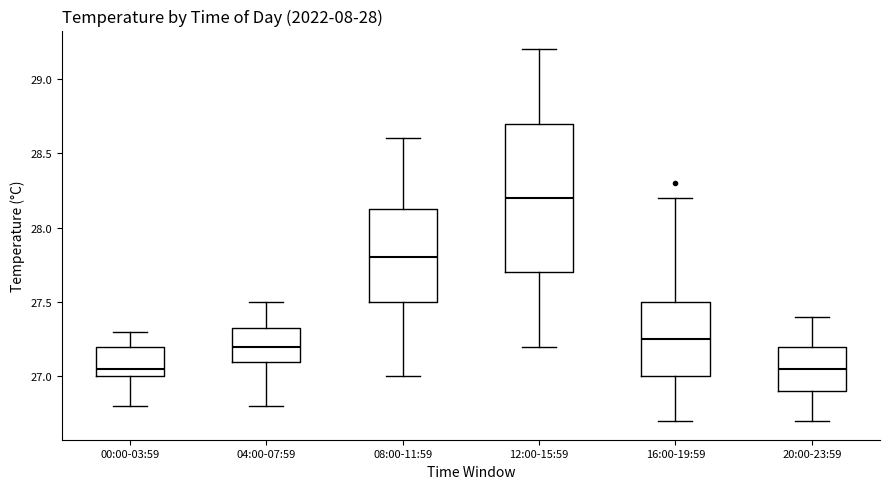

Reading left to right, read every box against the y-axis: the position of its median line, the range the box covers, and the ends of its whiskers. The values are not printed on the chart, so give them approximately, as read against the axis.

00:00-03:59: median 27.05, box 27.00 to 27.20, whiskers 26.80 to 27.30
04:00-07:59: median 27.20, box 27.10 to 27.35, whiskers 26.80 to 27.50
08:00-11:59: median 27.80, box 27.50 to 28.15, whiskers 27.00 to 28.60
12:00-15:59: median 28.20, box 27.70 to 28.70, whiskers 27.20 to 29.20
16:00-19:59: median 27.25, box 27.00 to 27.50, whiskers 26.70 to 28.20
20:00-23:59: median 27.05, box 26.90 to 27.20, whiskers 26.70 to 27.40